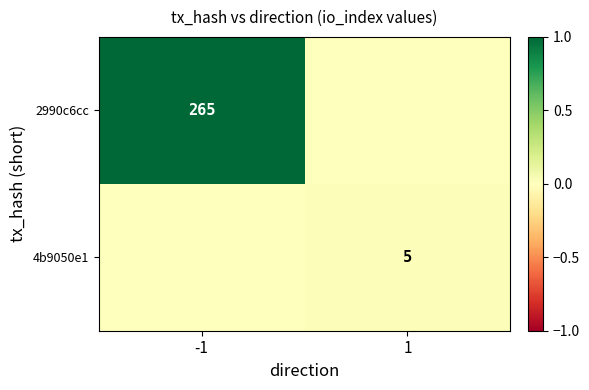

How many distinct data groups are displayed?

2